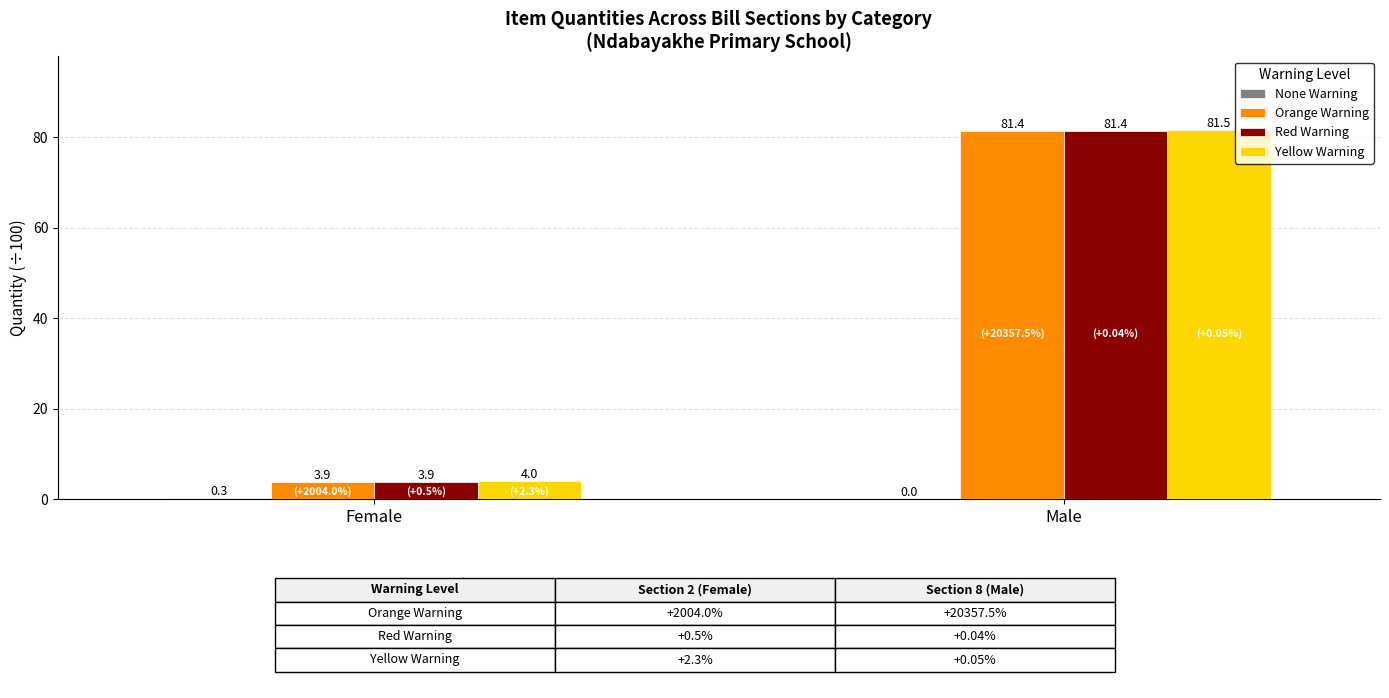

What is the greatest value displayed?

81.5